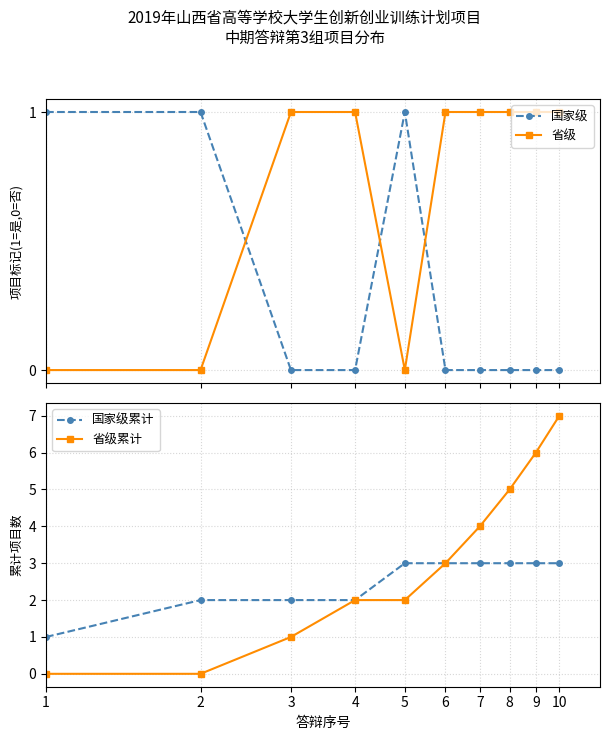

Which series changed the most between 3 and 9?

省级累计